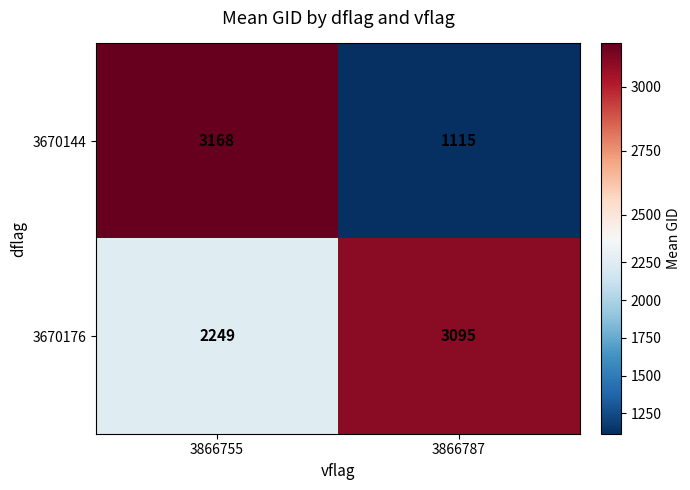

True or false: 3670176 has a value of 3095 at 3866787.

True